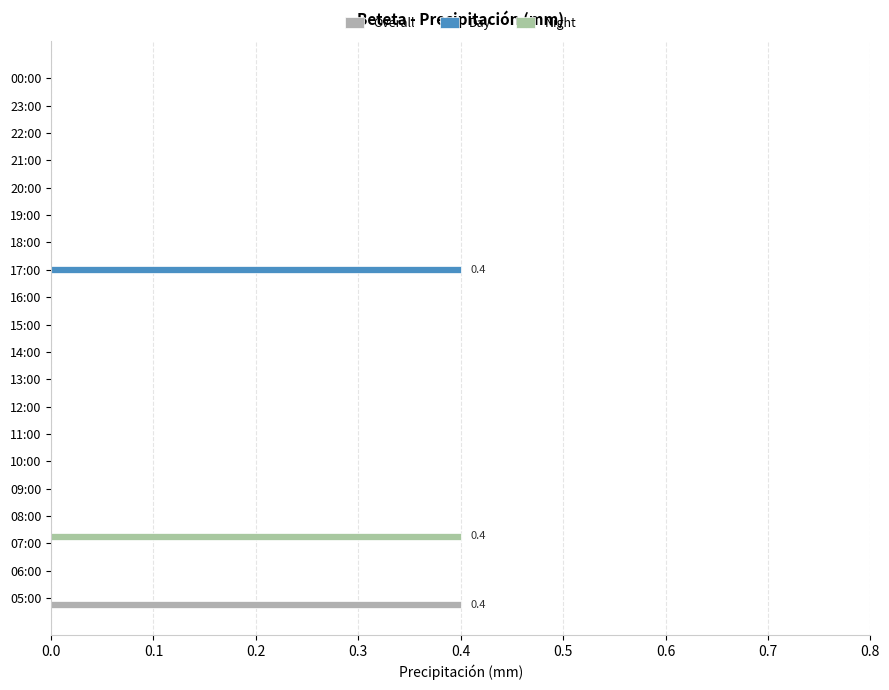

Which series has the largest total across all categories?

Overall